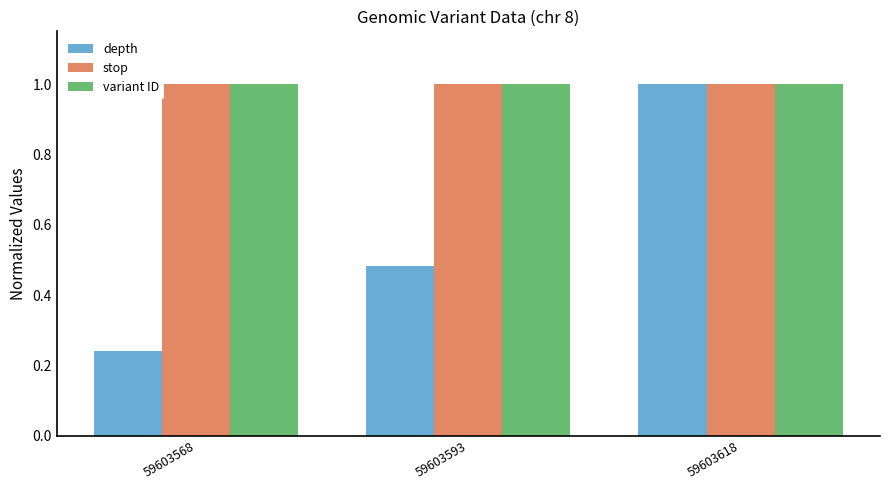

At how many categories does at least one series exceed 0?

3